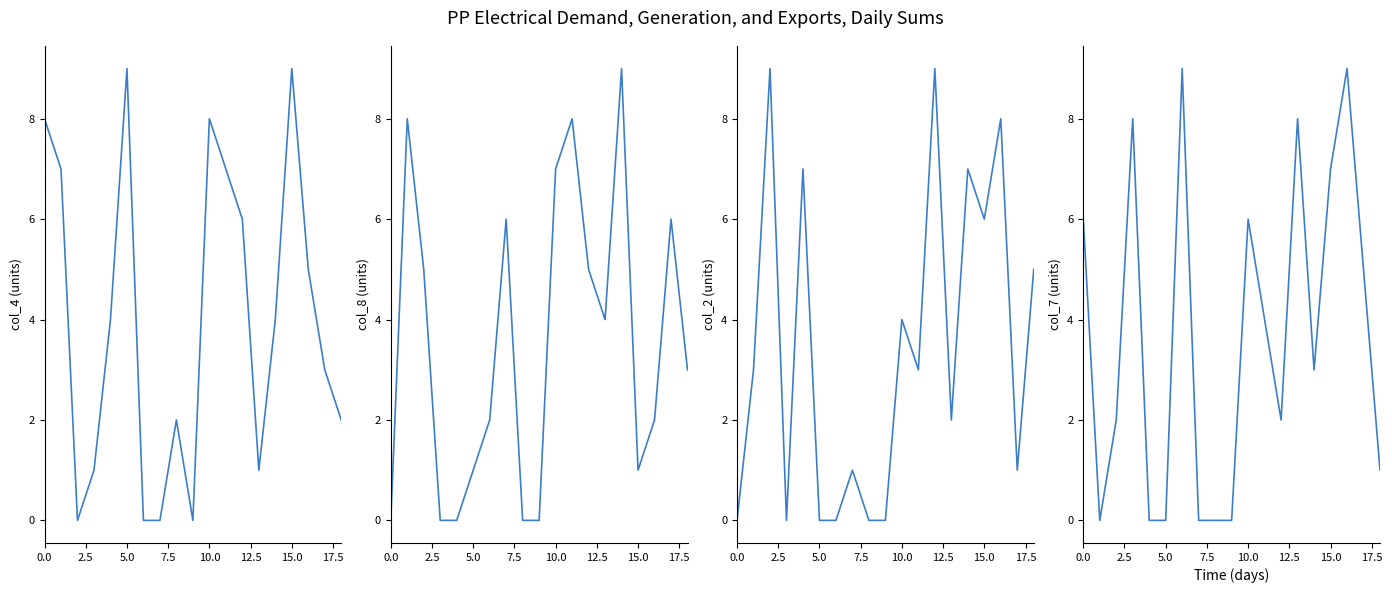

Count the col_2 values in the range 0 to 7.

16